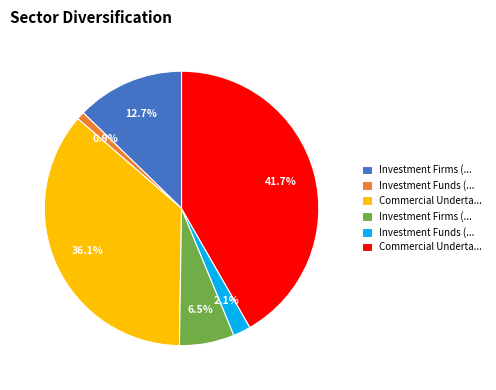

To the nearest percent, what is the difference between the largest and smallest slice percentages?

41%